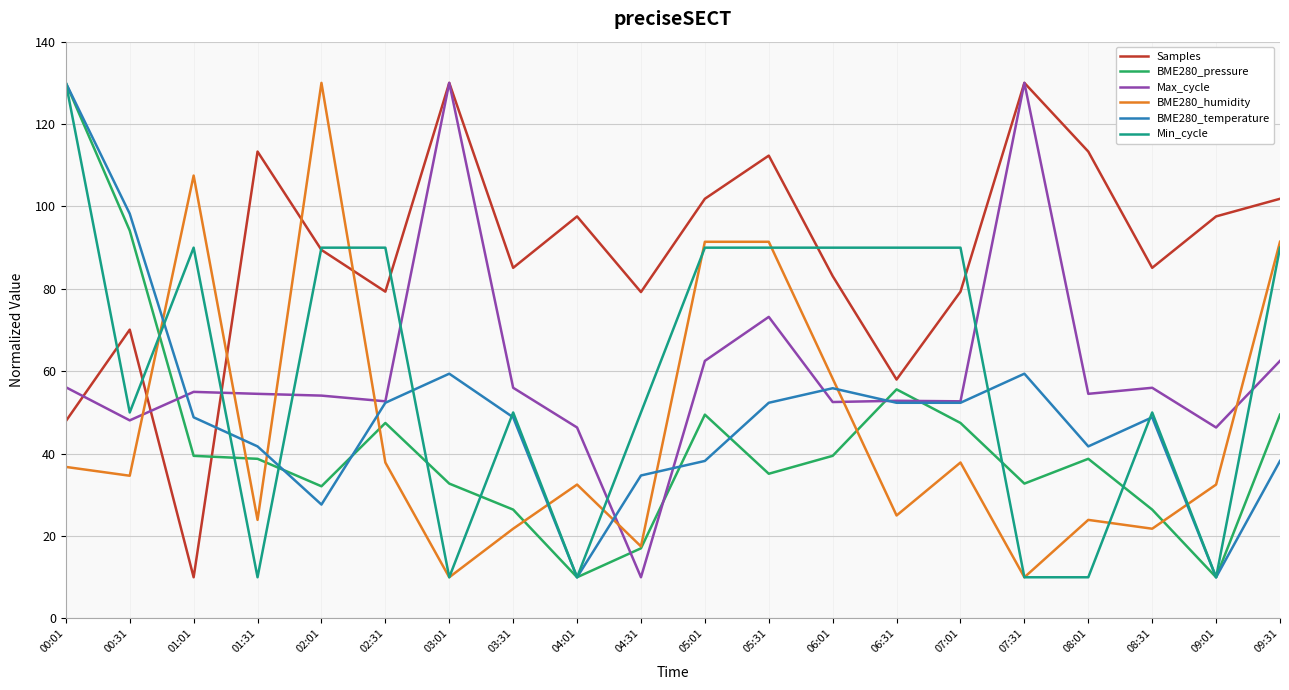

Which series has the largest total across all categories?

Samples